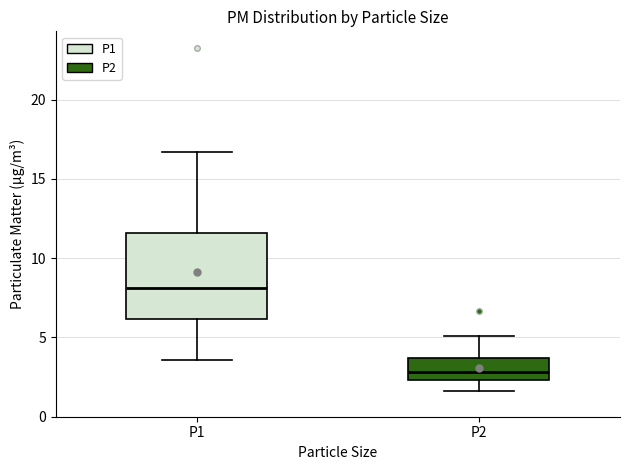

Reading left to right, transcribe this box plot: for each box, give where its median line is, the range the box spans, and where its two whiskers end, as read against the y-axis. The values are not printed on the chart, so give them approximately, as read against the axis.

P1: median 8.0, box 6.0 to 11.5, whiskers 3.5 to 16.5
P2: median 3.0, box 2.5 to 3.5, whiskers 1.5 to 5.0